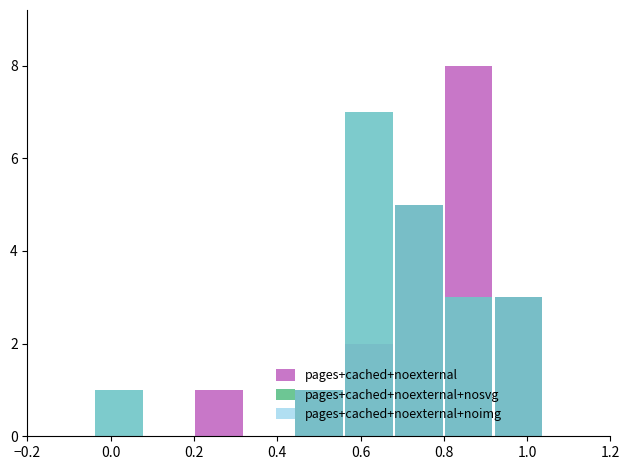

Between 1.0 and 0.4, which is larger?

1.0